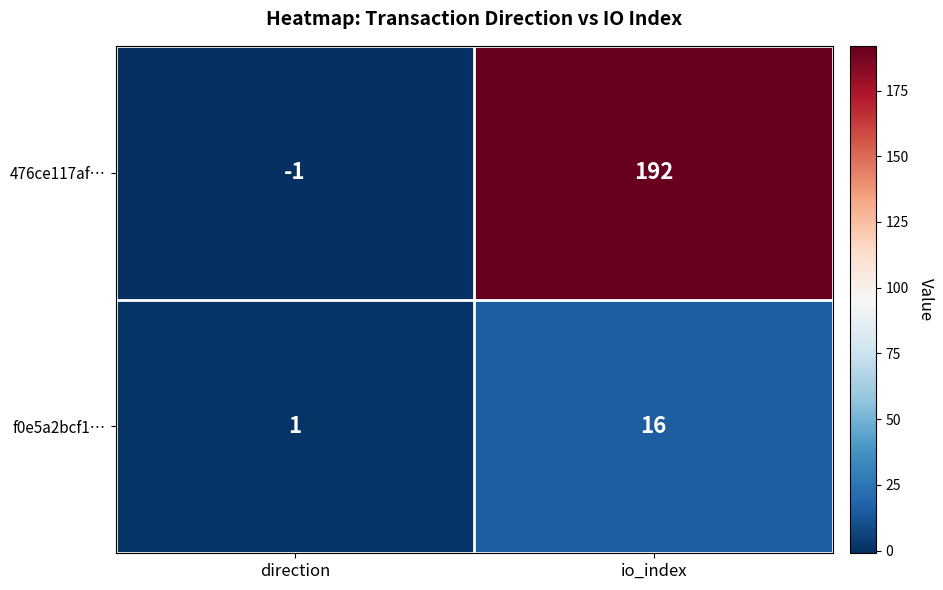

Is it true that f0e5a2bcf1… equals 0 at direction?

False